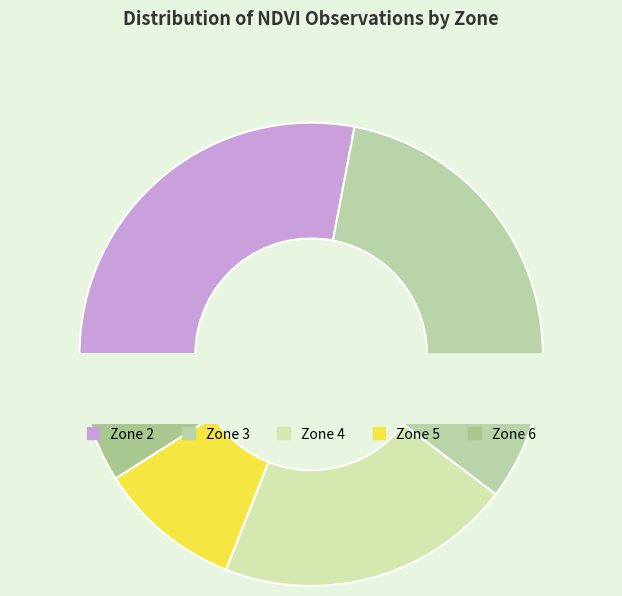

To the nearest percent, what is the difference between the largest and smallest slice percentages?

23%